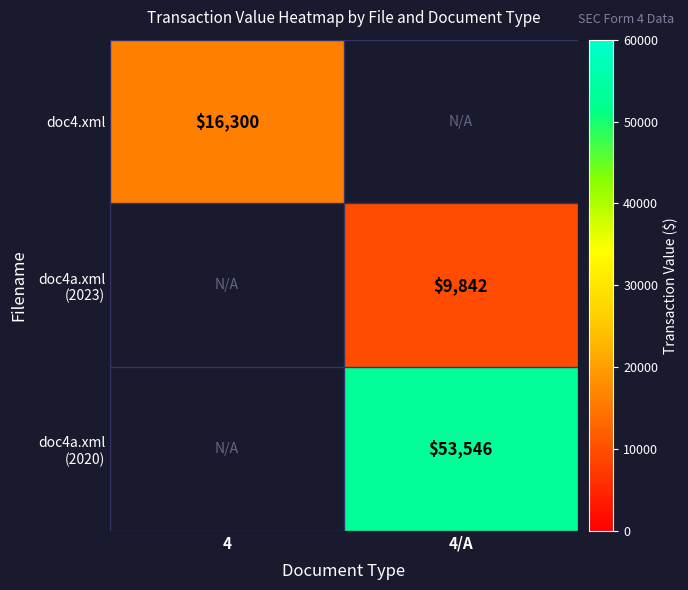

Is it true that doc4.xml equals 6032 at 4?

False